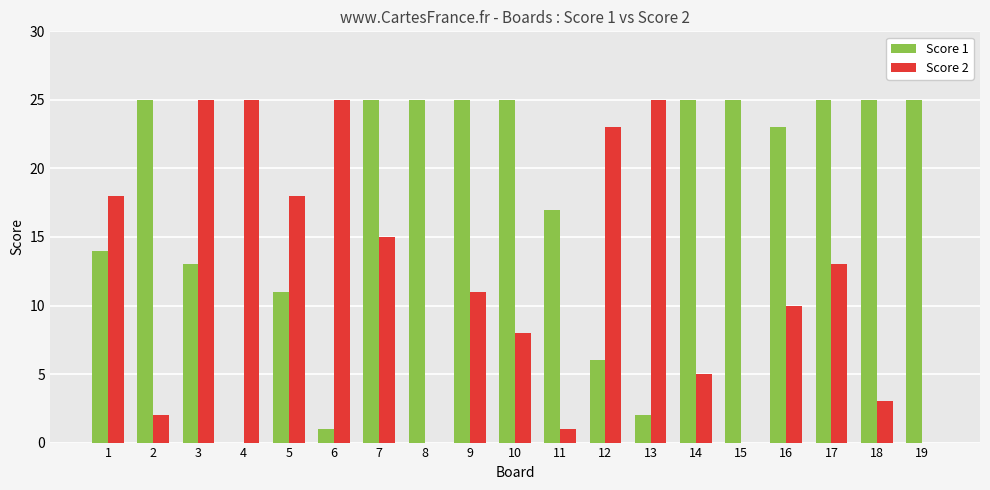

Which series has the largest total across all categories?

Score 1